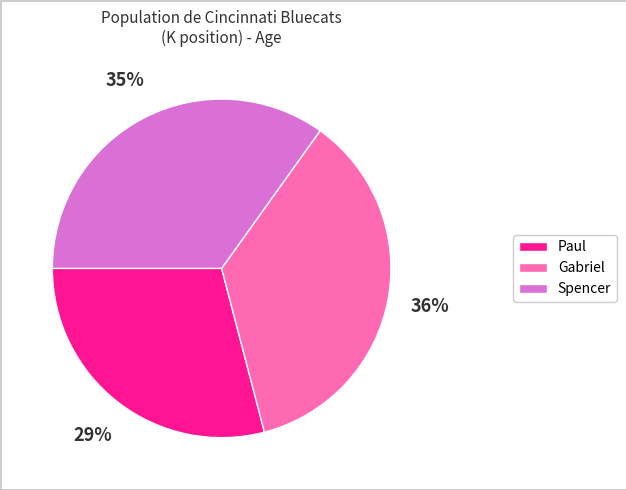

Is the sum of Spencer and Paul greater than half?

Yes